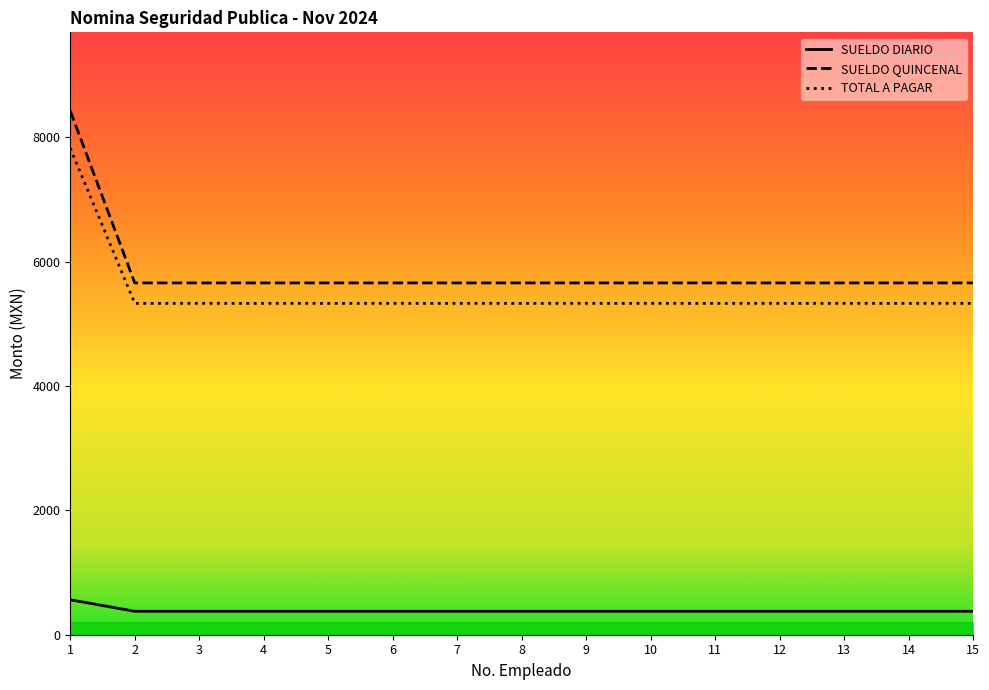

The value of SUELDO DIARIO at 13 is 533.0. True or false?

False